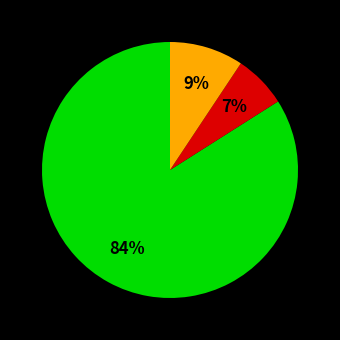

Does any single category account for the majority?

Yes